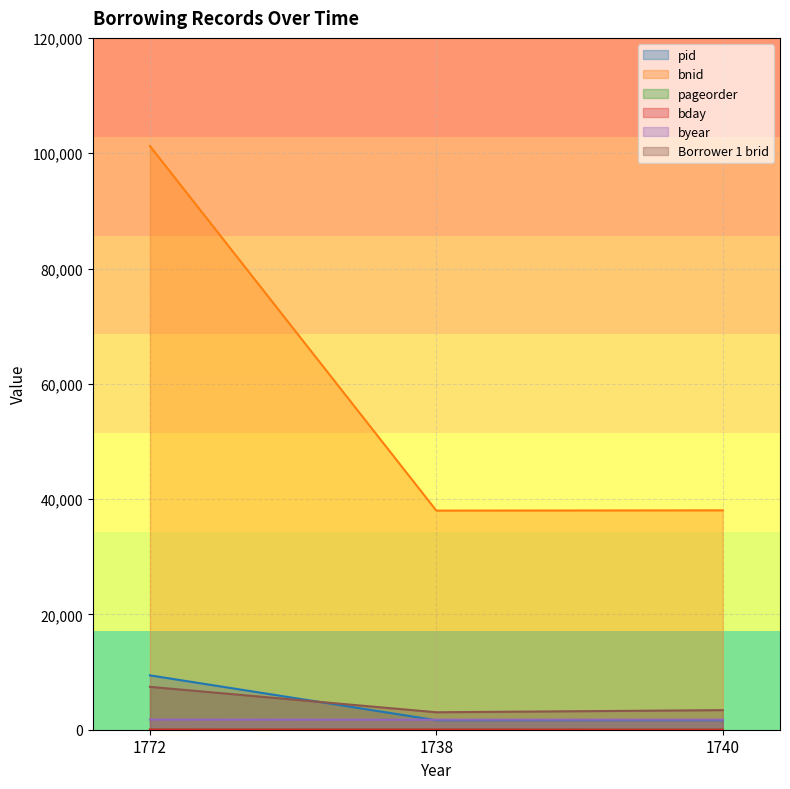

At how many categories does at least one series exceed 85527?

1